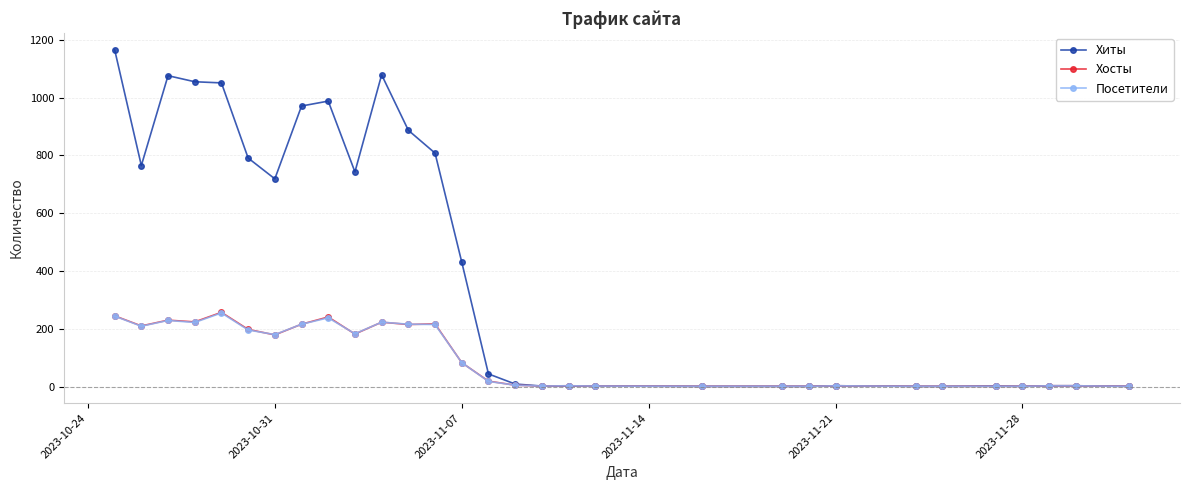

Which series has the largest range (max minus min)?

Хиты